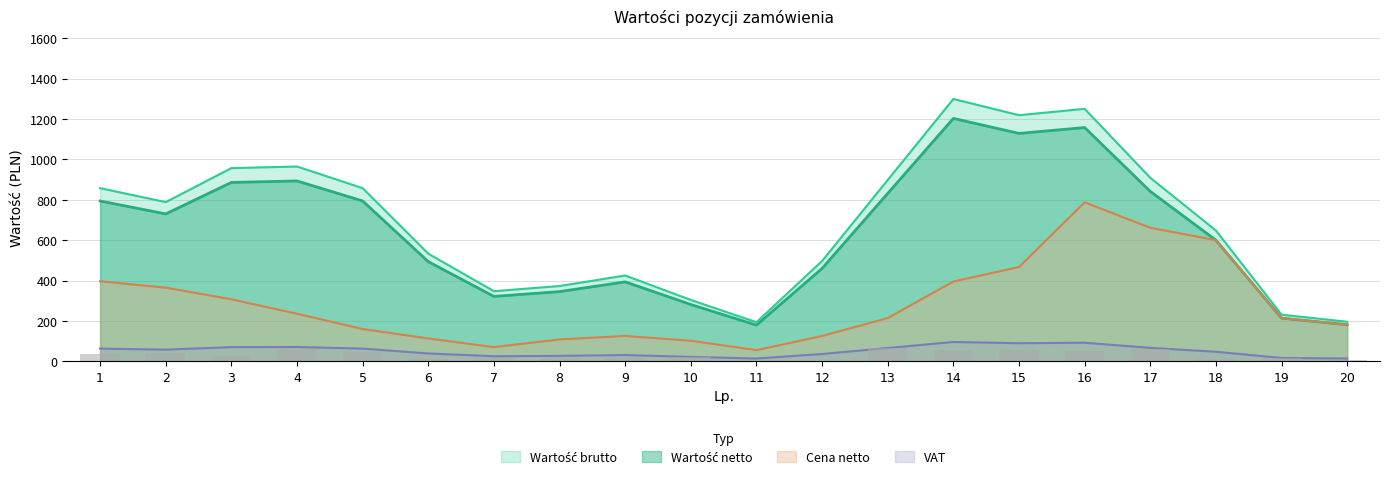

Rank the series by their maximum value, from lowest to highest.

VAT, Cena netto, Wartość netto, Wartość brutto